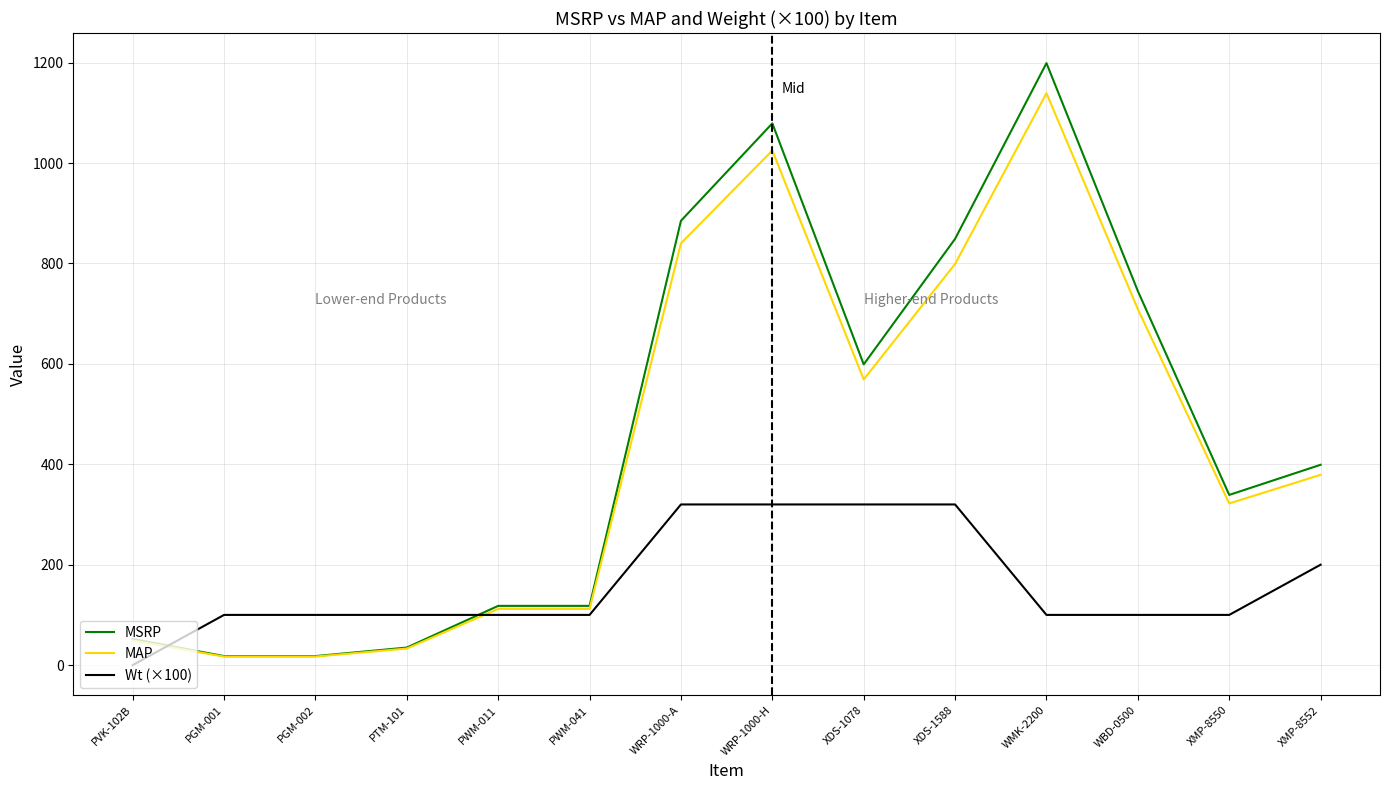

What position from the left is XMP-8550?

13